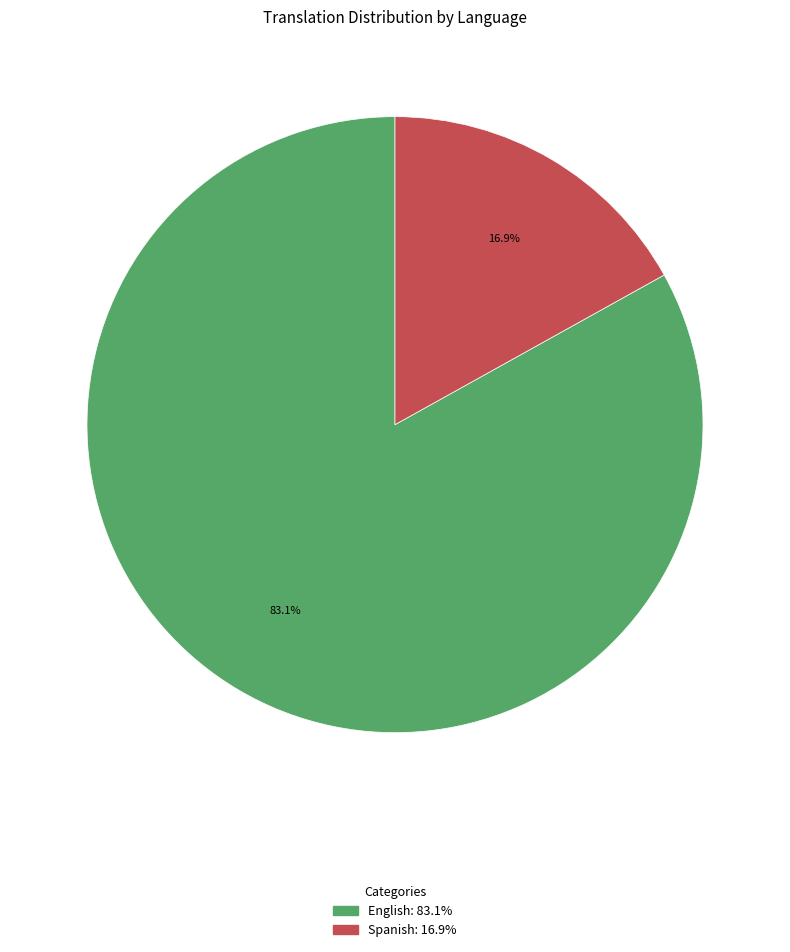

To the nearest percent, what is the difference between the largest and smallest slice percentages?

66%